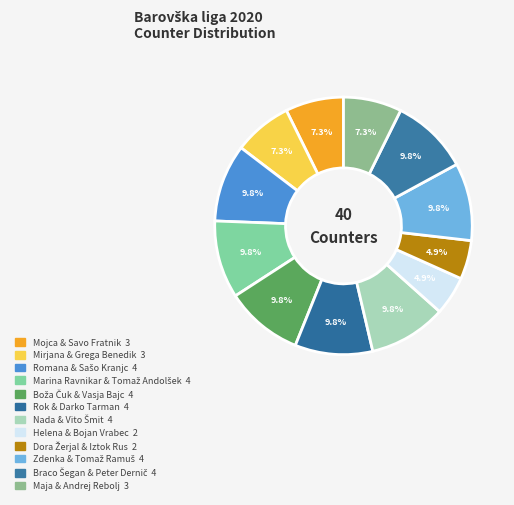

Is Helena & Bojan Vrabec the majority of the pie?

No